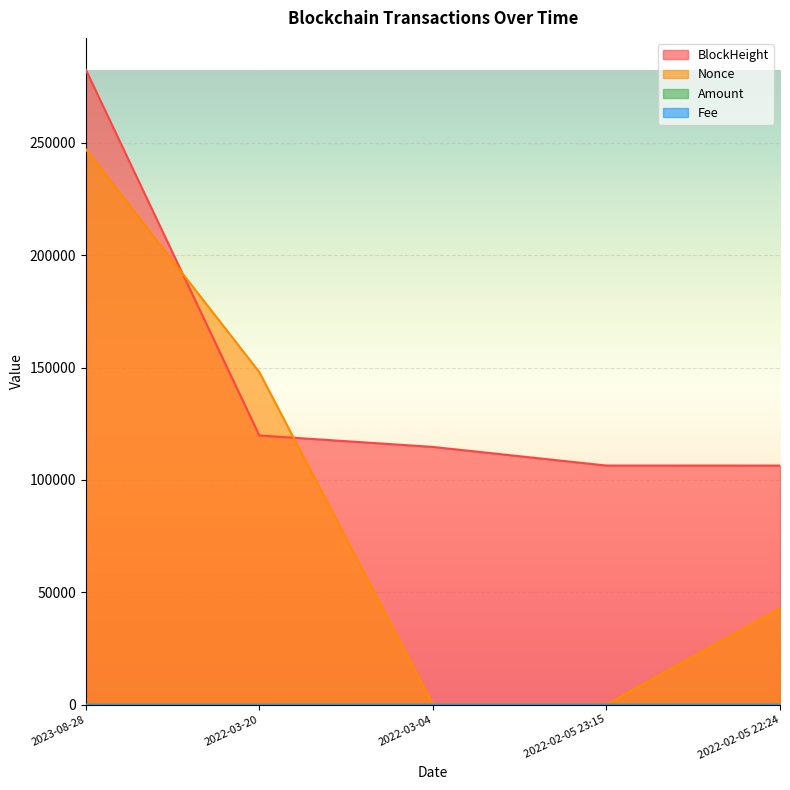

How many values in Nonce are above zero?

4